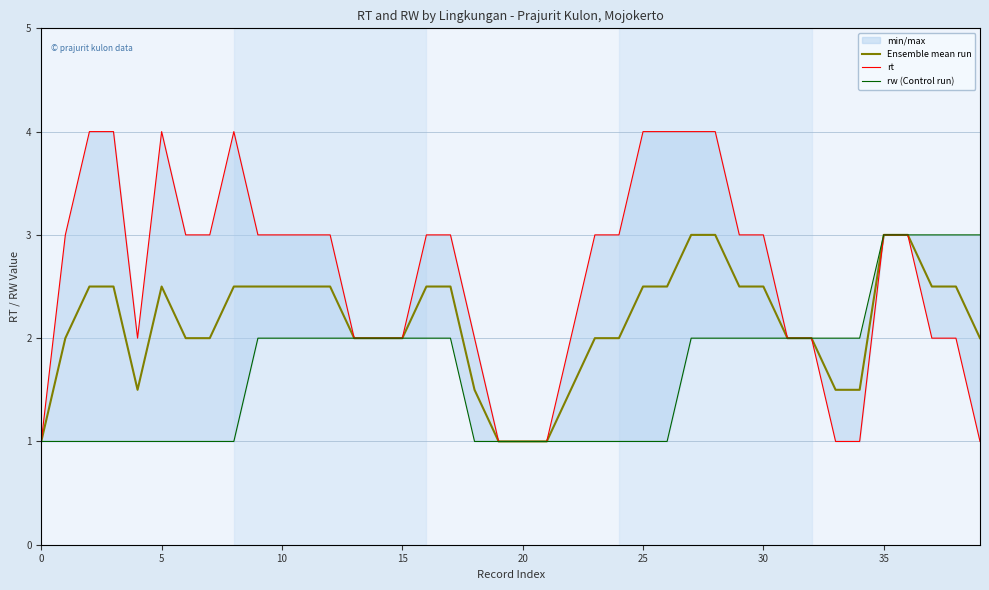

Which series has the largest total across all categories?

rt